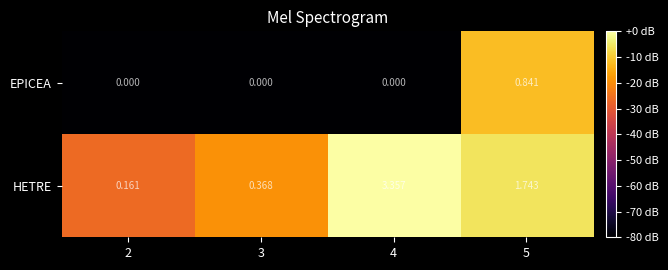

Is the value of EPICEA at 5 greater than the value of HETRE at 4?

No